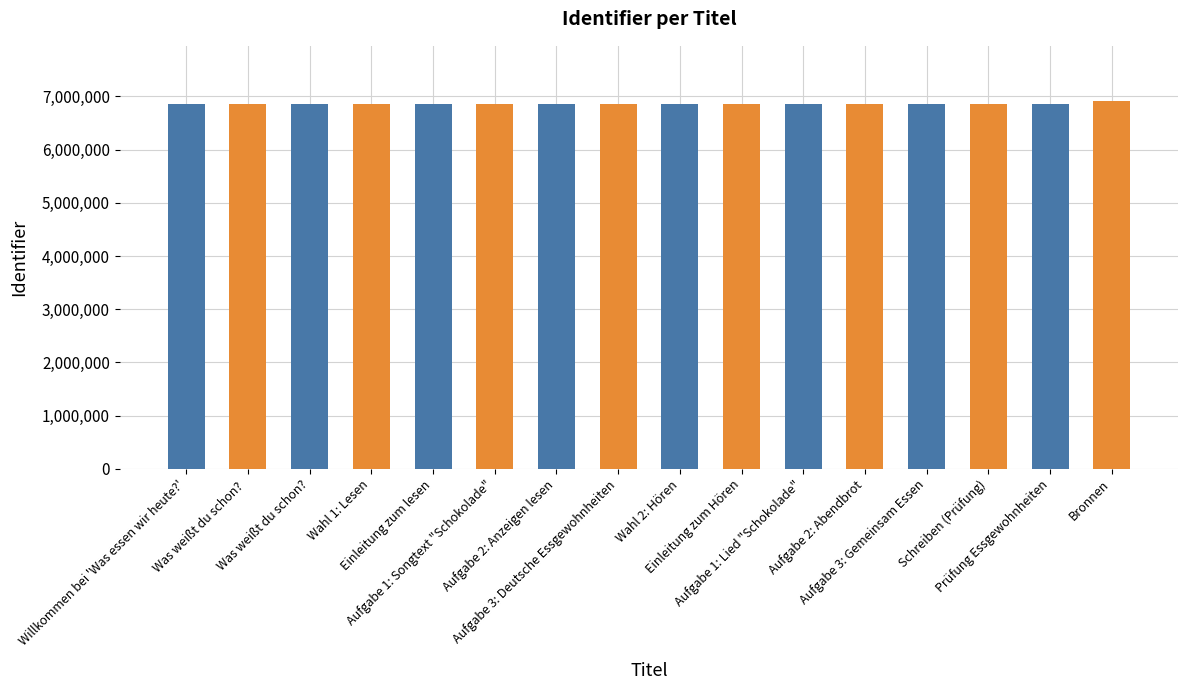

What is the ratio of the value at Wahl 2: Hören to the value at Aufgabe 1: Songtext "Schokolade"?

1.0